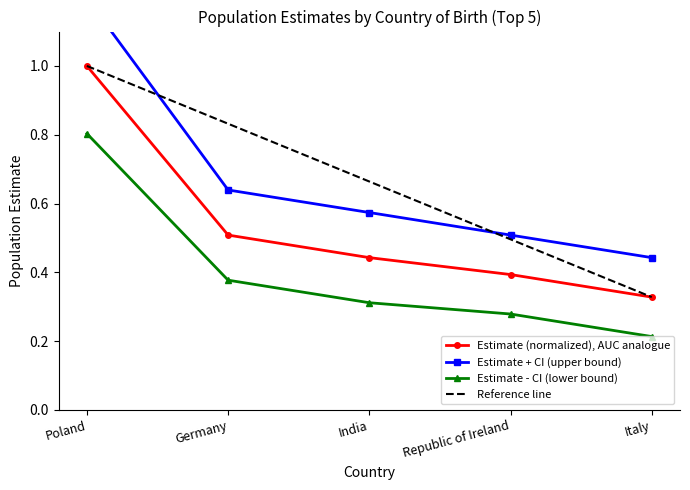

True or false: CI +/- has more than 2 interior local peaks.

False